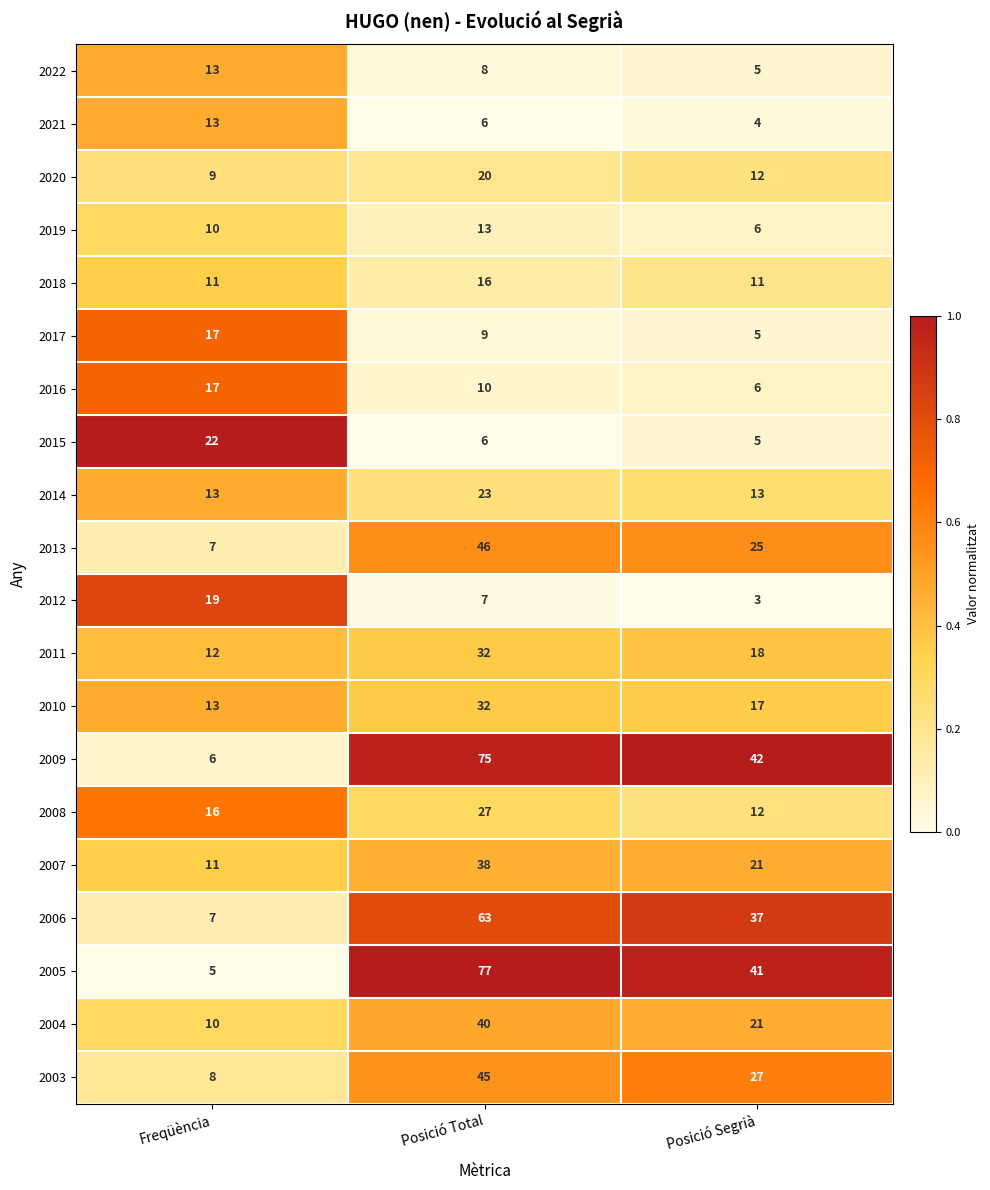

Which series has the widest spread of values?

2005